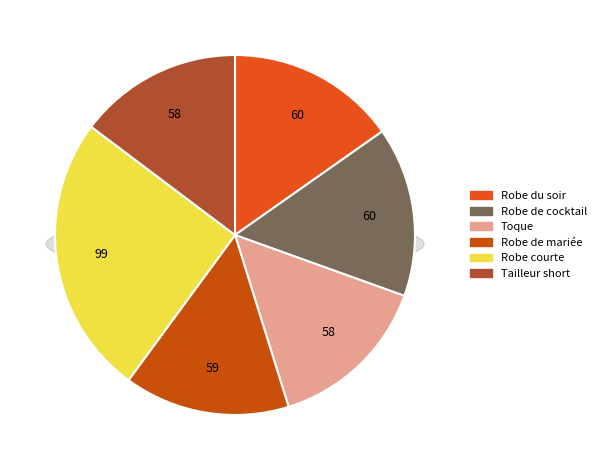

Rank the categories by value from highest to lowest.

Robe courte, Robe de cocktail, Robe du soir, Robe de mariée, Tailleur short, Toque